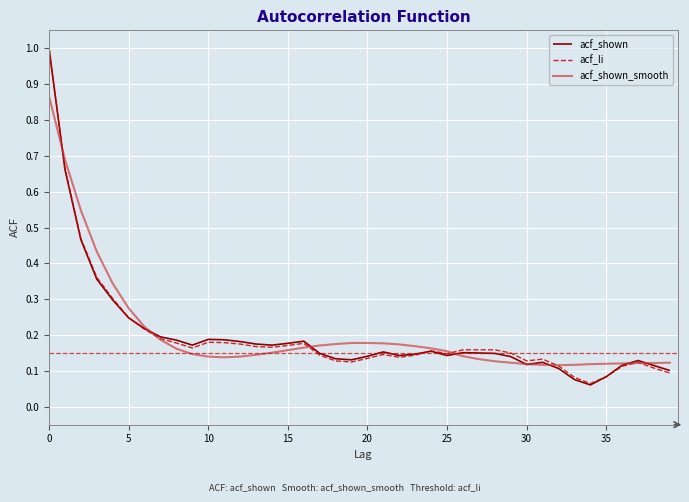

Which series has the widest spread of values?

acf_shown